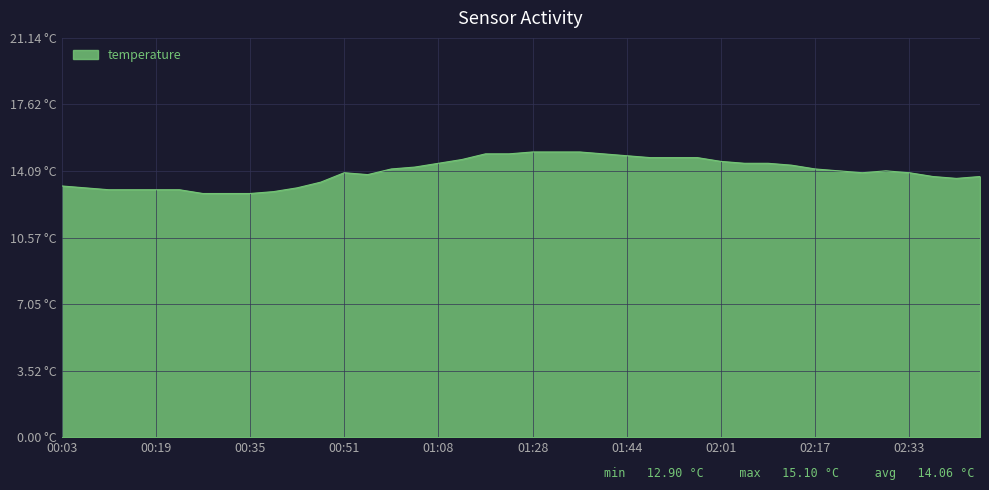

Is this an area chart (filled region under the line)?

Yes